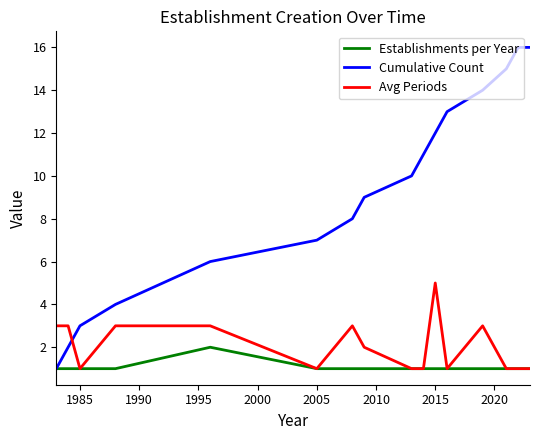

Which series has the largest total across all categories?

Cumulative Count